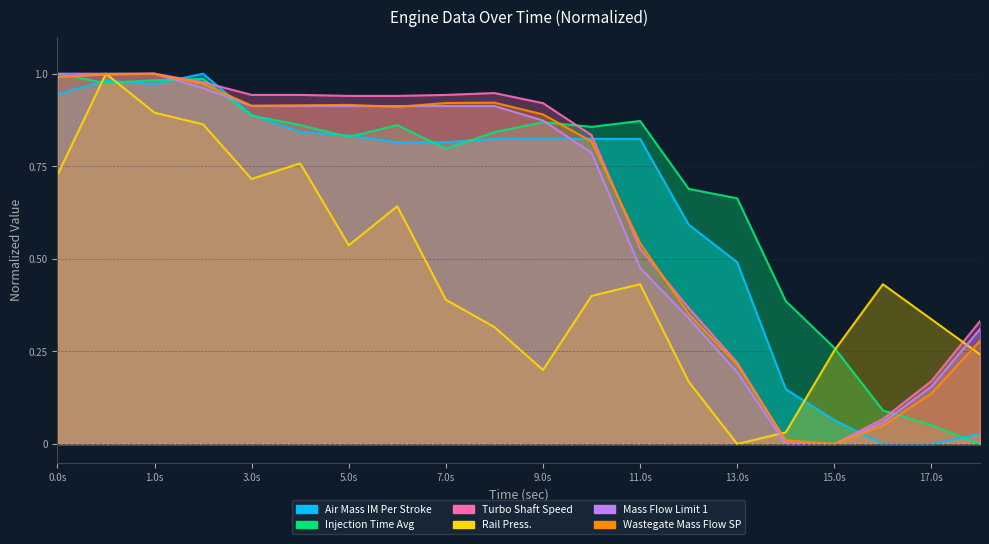

Count the number of data series in this chart.

6